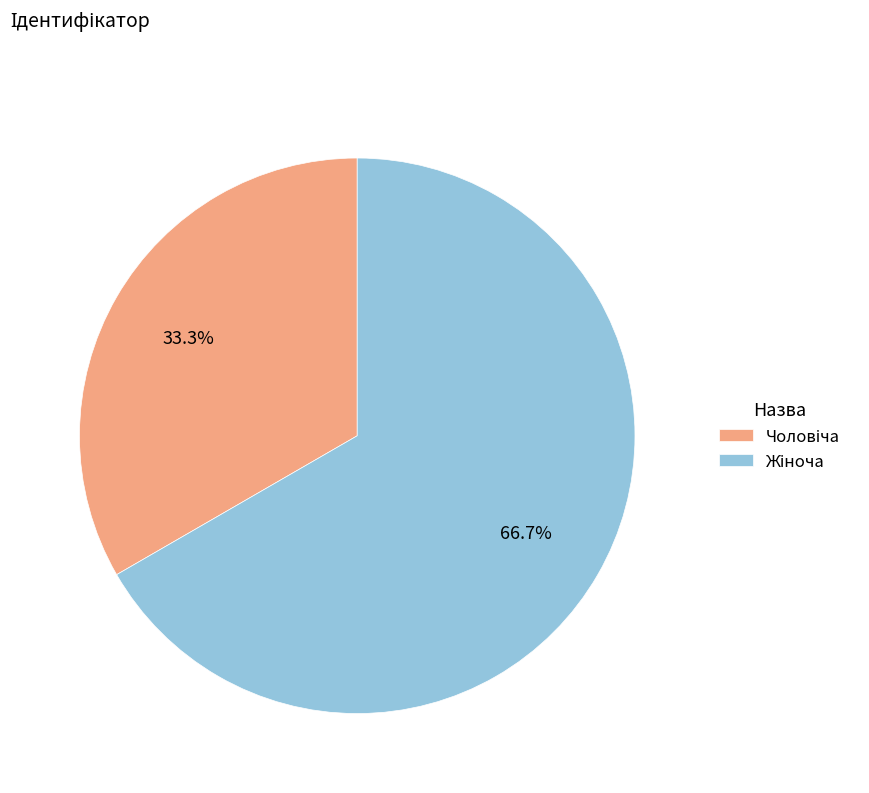

Is there any slice that represents more than half of the pie?

Yes